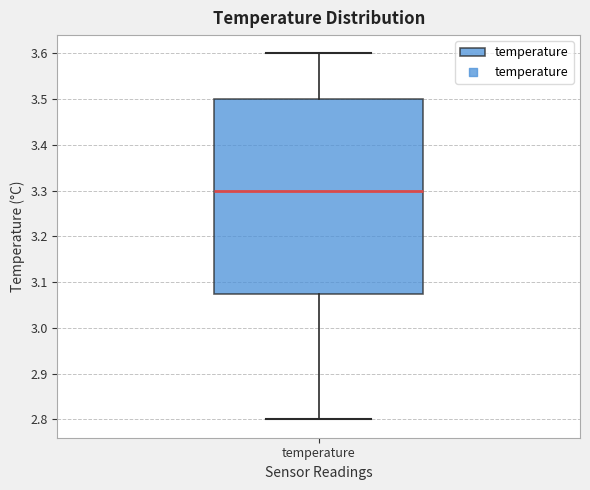

Transcribe this box plot: give where the median line is, the range the box spans, and where the two whiskers end, as read against the y-axis. The values are not printed on the chart, so give them approximately, as read against the axis.

median 3.30, box 3.08 to 3.50, whiskers 2.80 to 3.60